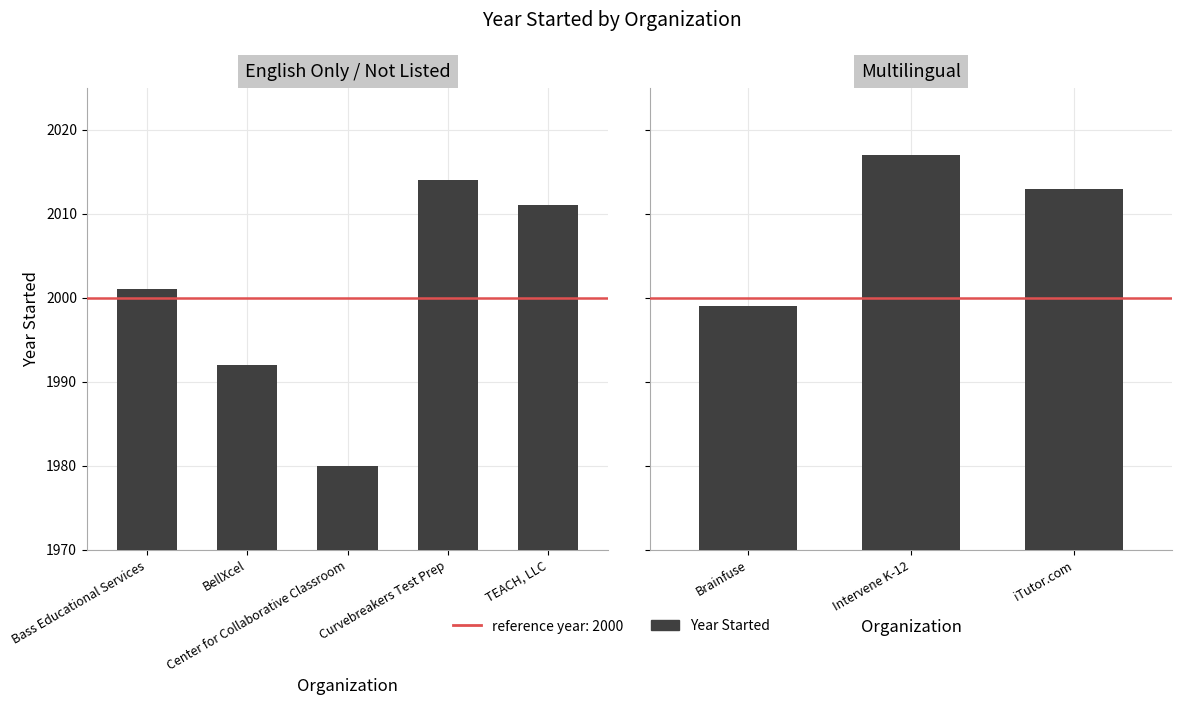

What position from the left is iTutor.com?

3